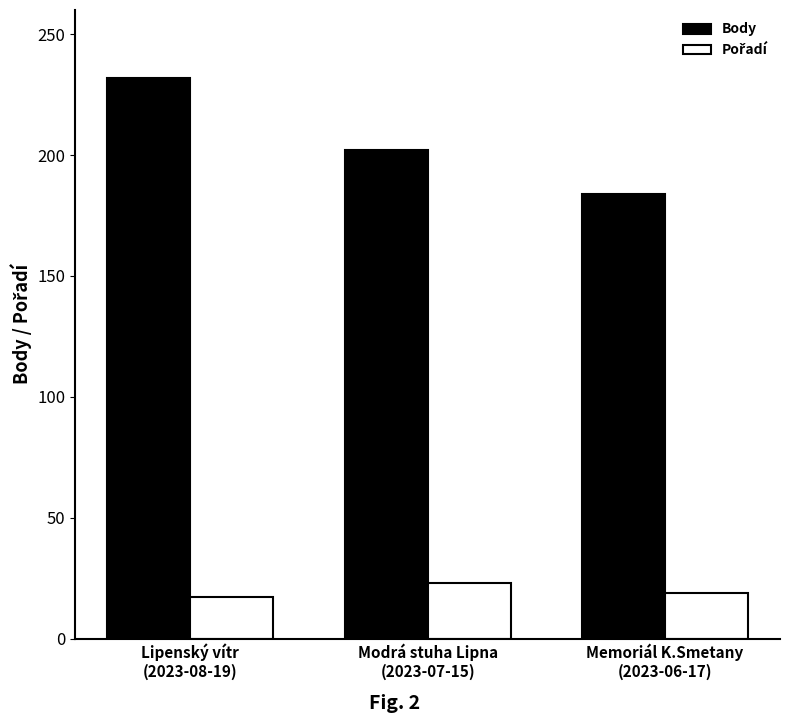

What is the label of the 3rd bar from the left?

Memoriál K.Smetany
(2023-06-17)